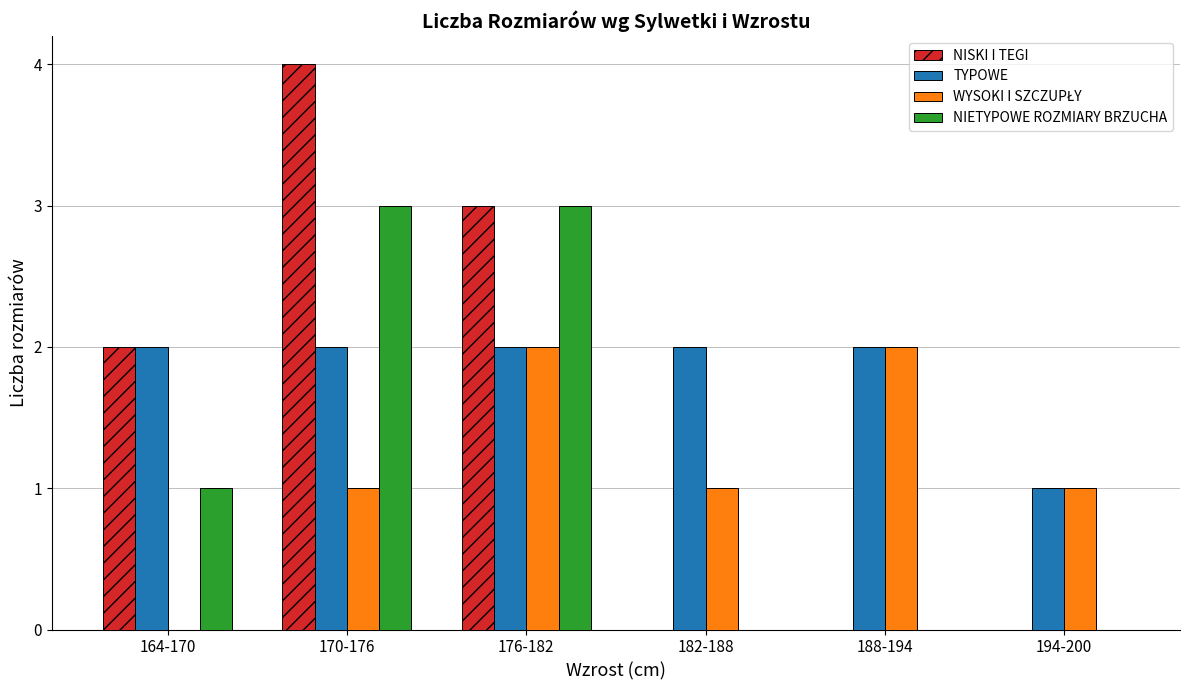

How many TYPOWE values are between 2 and 3?

5